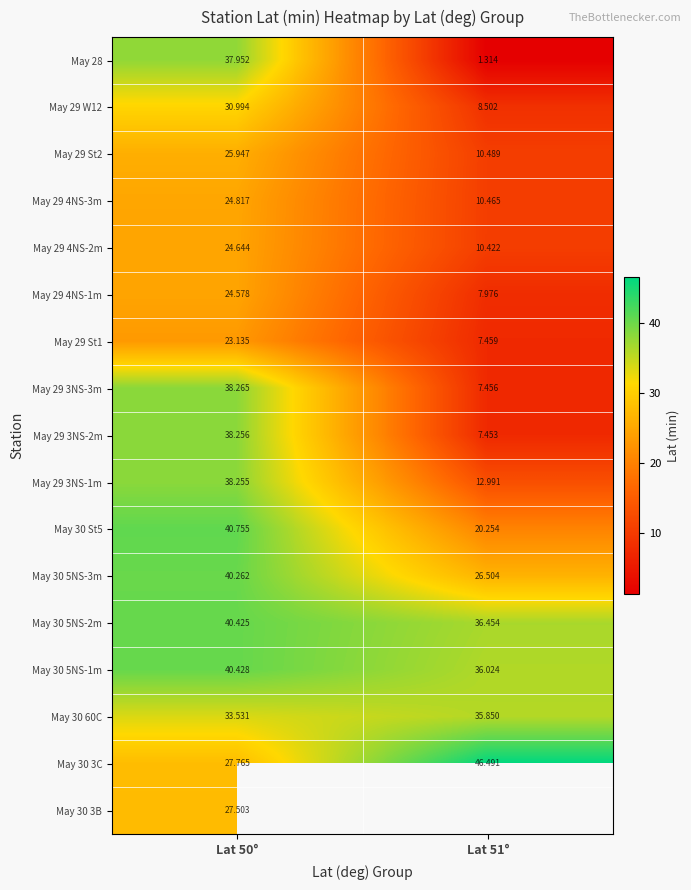

Is the value of May 29 4NS-2m at Lat 50° greater than the value of May 30 3C at Lat 50°?

No